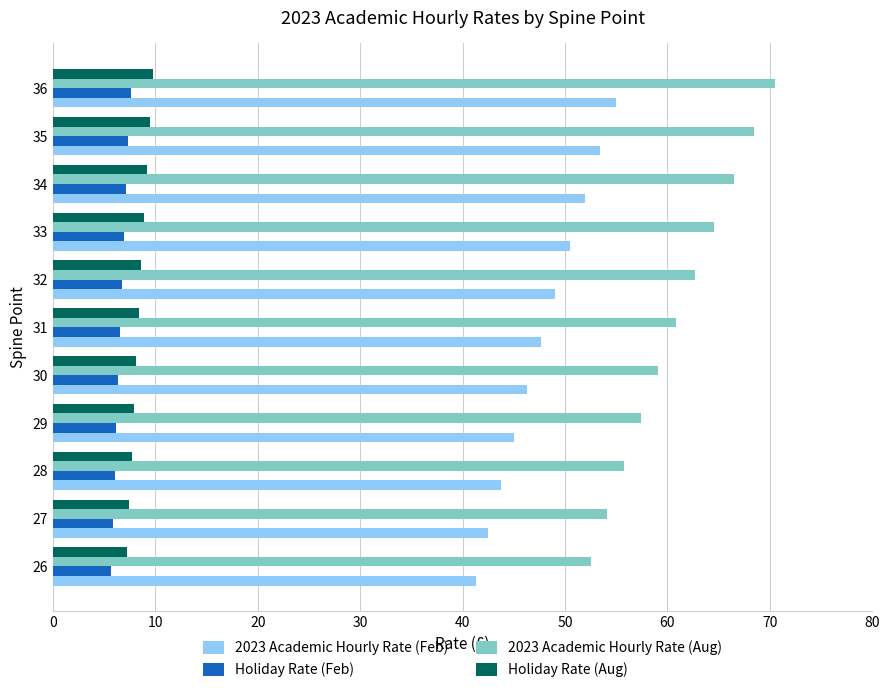

What is the average value of the Holiday Rate (Feb) series?

6.6